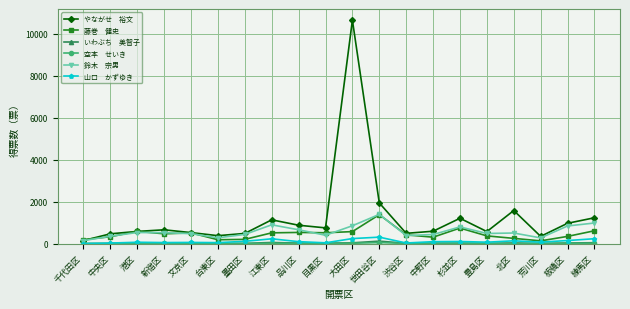

What is the maximum value shown in the chart?

10655.0